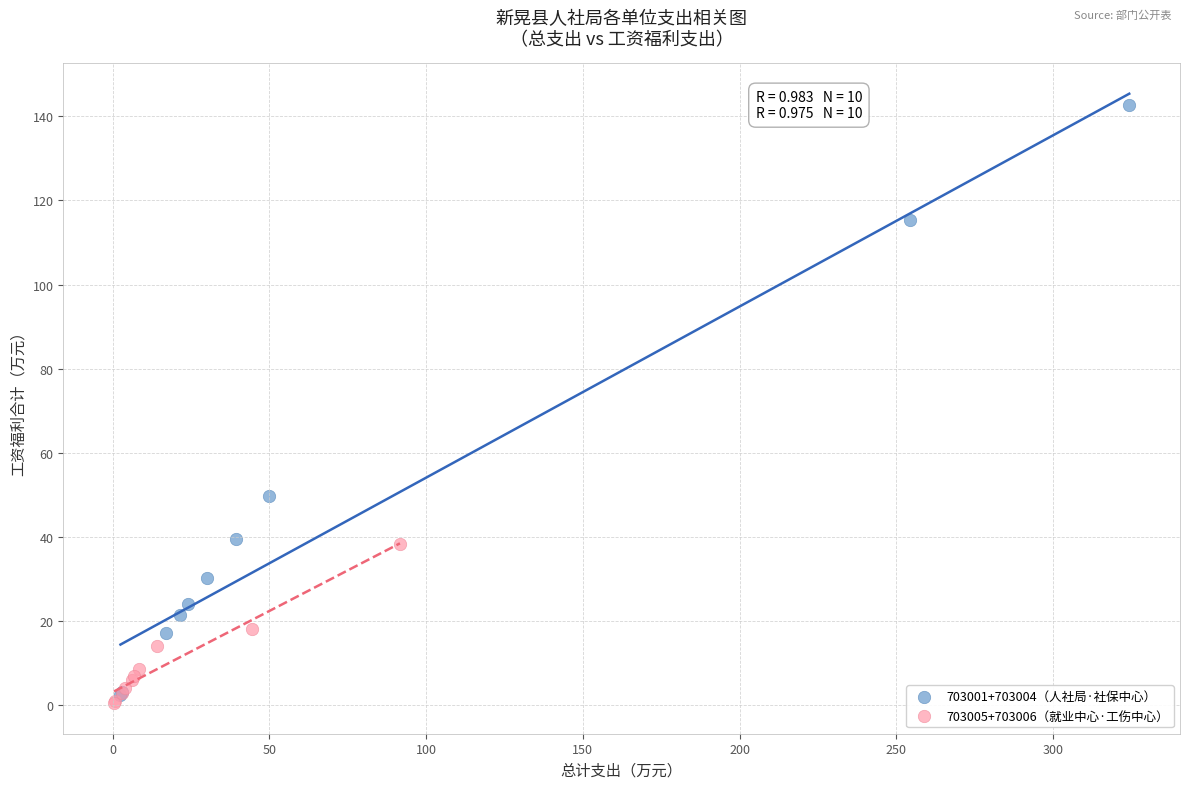

Which series has the widest spread of Y values?

703001+703004（人社局·社保中心）